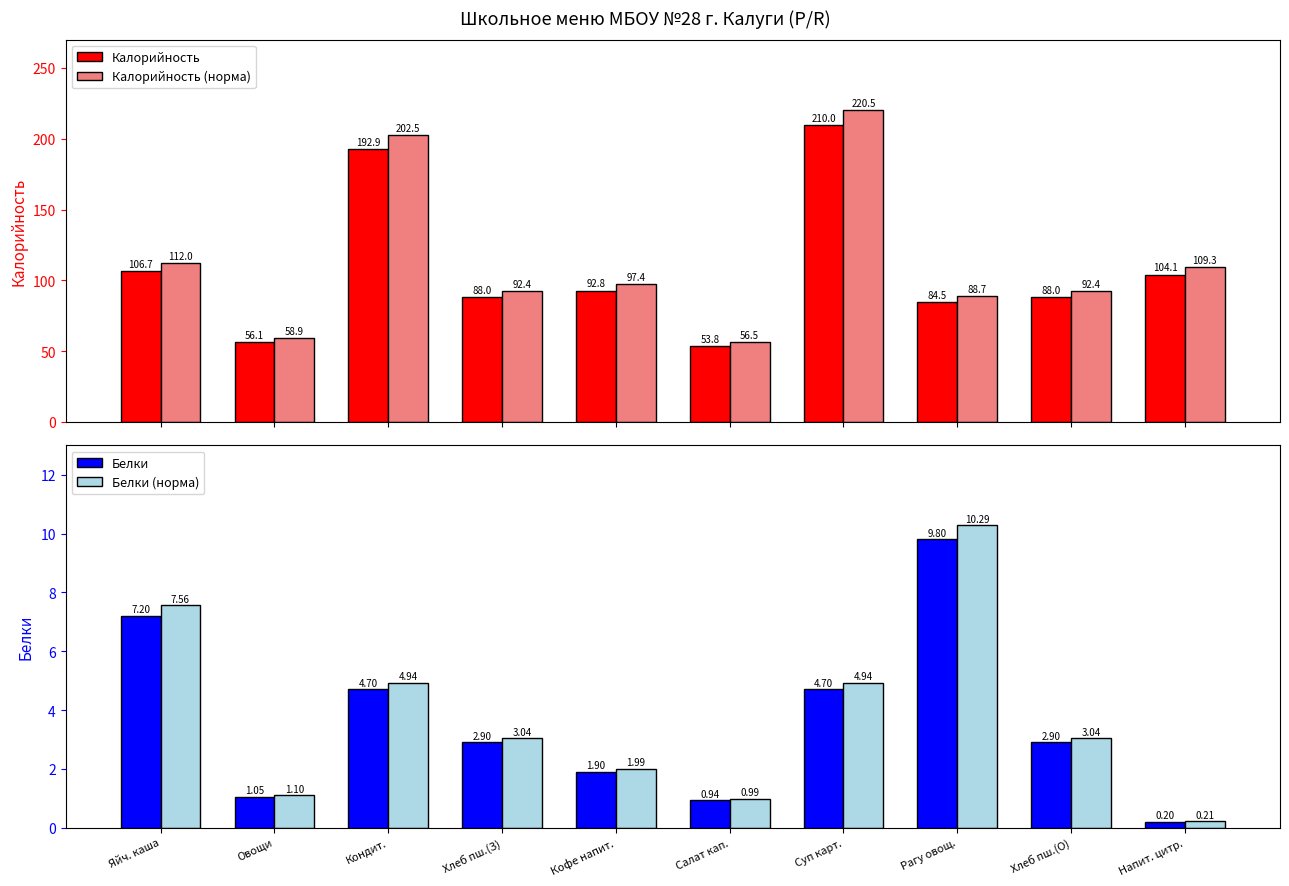

How many distinct data groups are displayed?

4